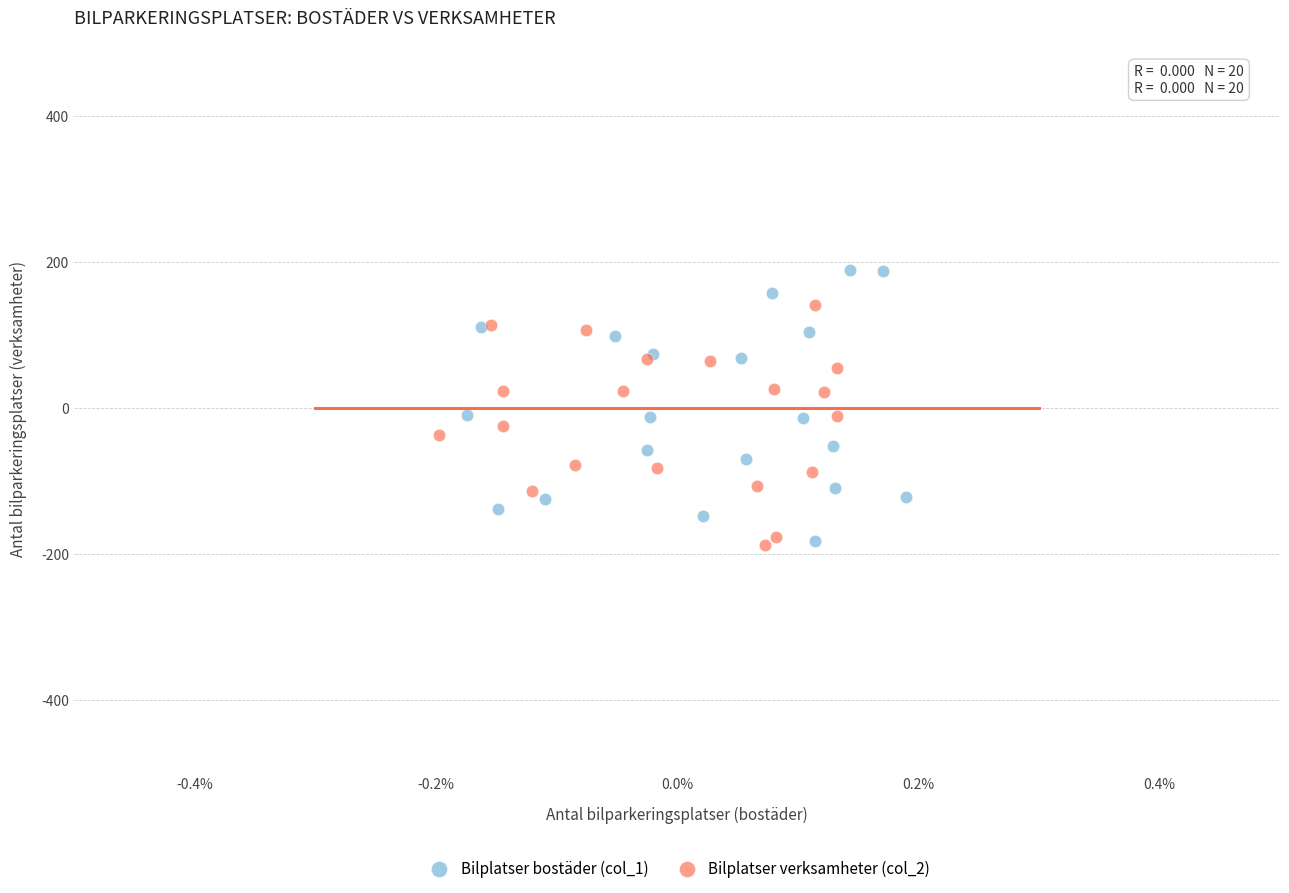

What are all the series names shown in the legend?

Bilplatser bostäder (col_1), Bilplatser verksamheter (col_2)